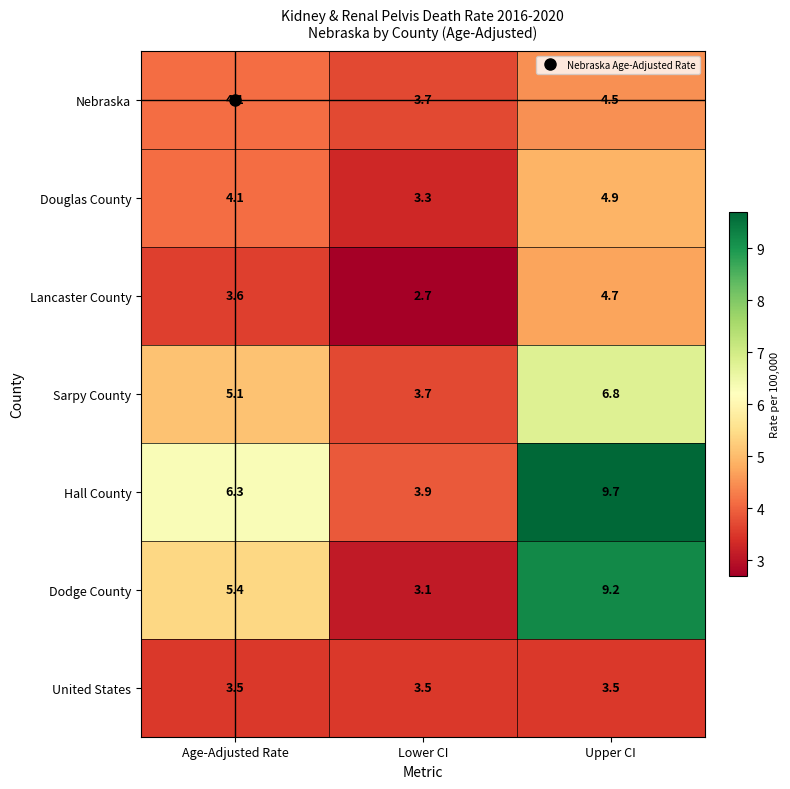

Where is Sarpy County nearest to the value 5?

Age-Adjusted Rate